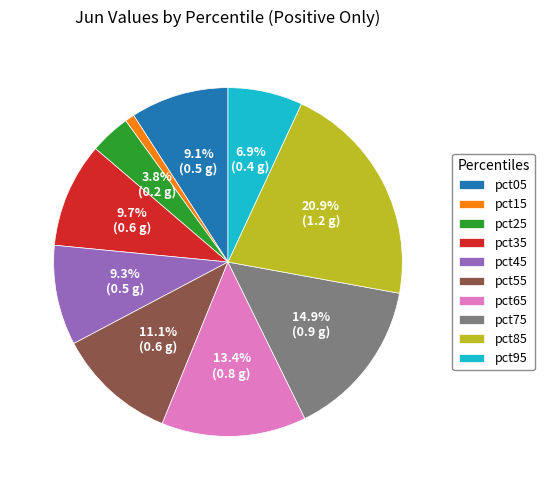

What percentage is the pct55 slice, to the nearest percent?

11%